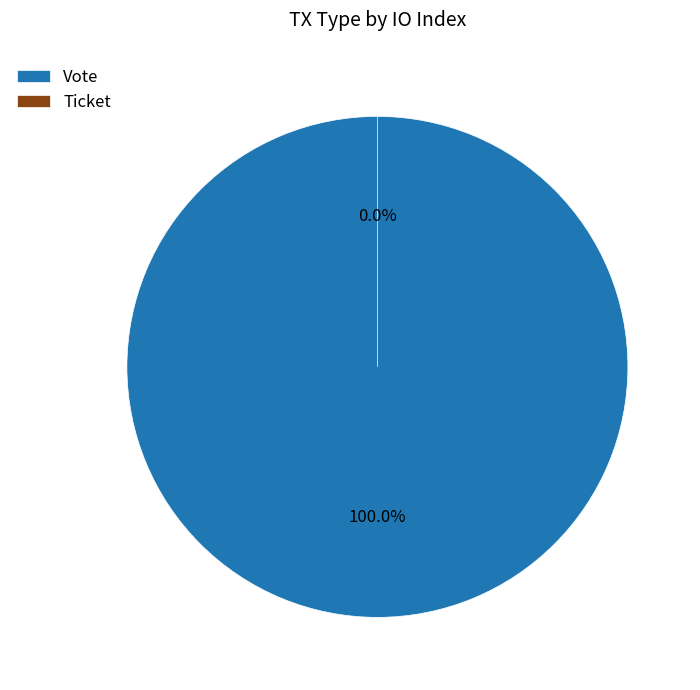

What percentage do Vote and Ticket together represent?

100.0%